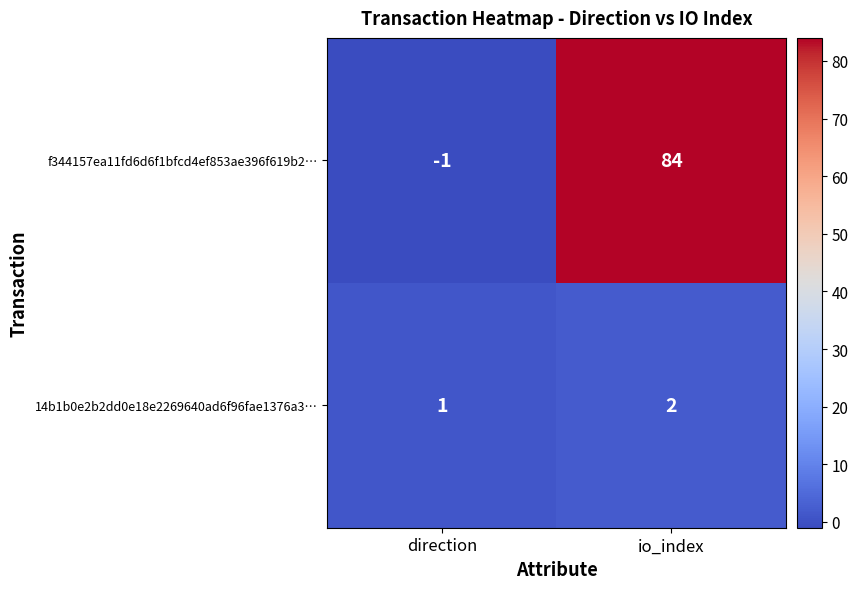

What is the sum of all f344157ea11fd6d6f1bfcd4ef853ae396f619b2… values?

83